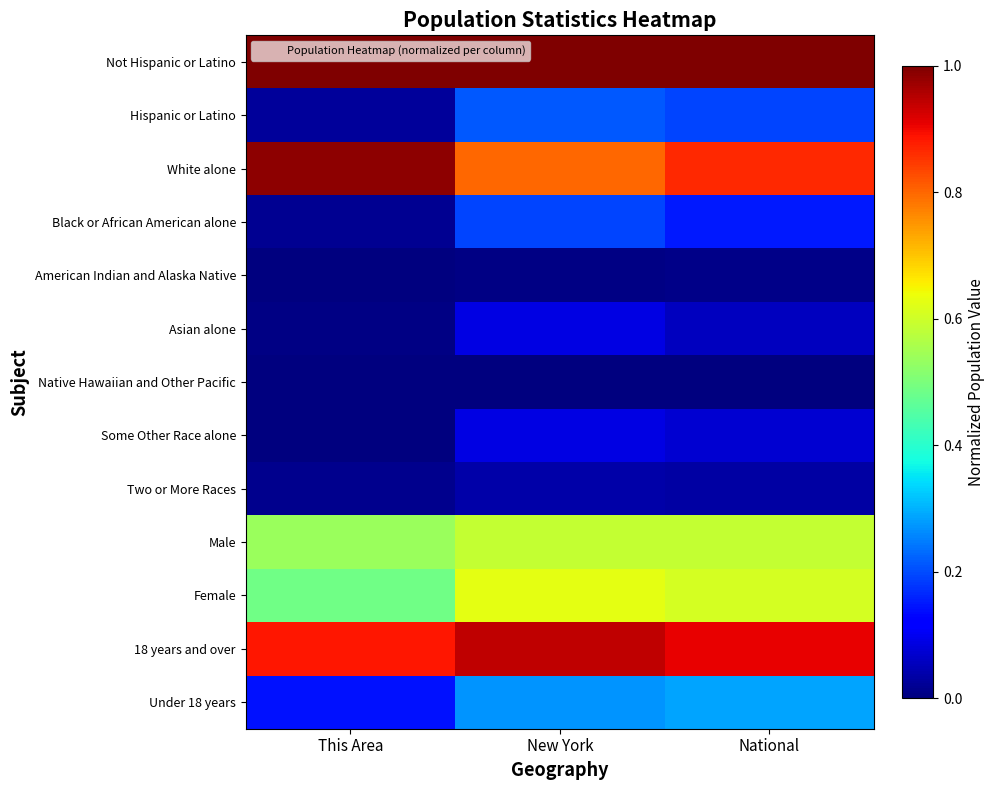

The Hispanic or Latino series shows 0.4 at New York. True or false?

False